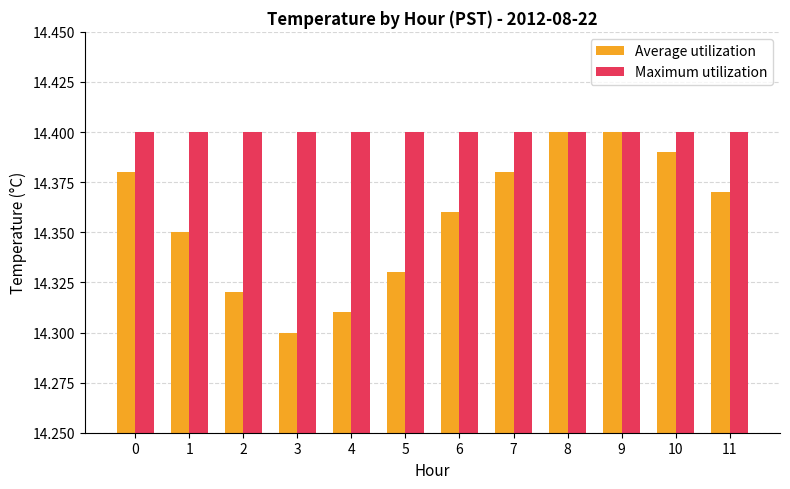

Which category has the lowest value across all series?

3